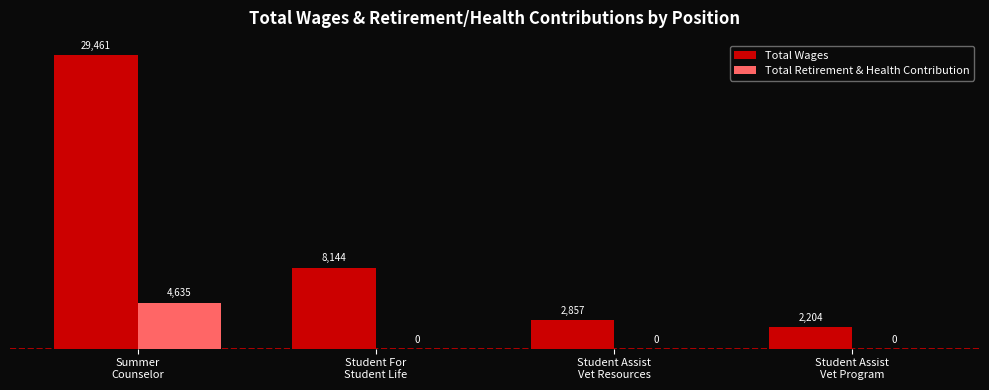

Count the number of categories in the chart.

4